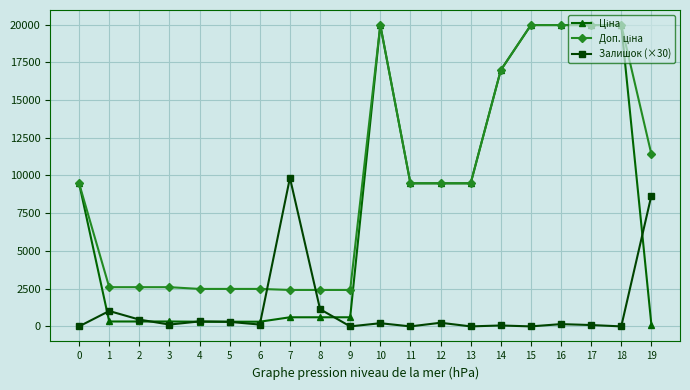

Count the number of data series in this chart.

3